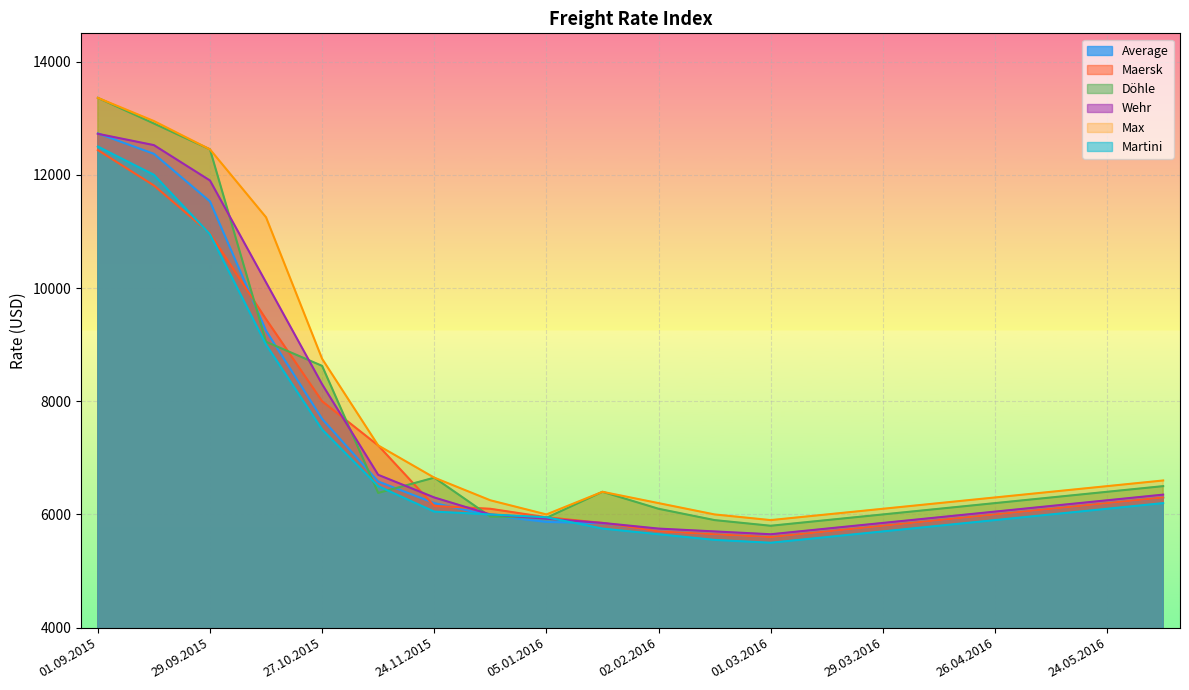

Does the chart display data point markers on the line(s)?

No